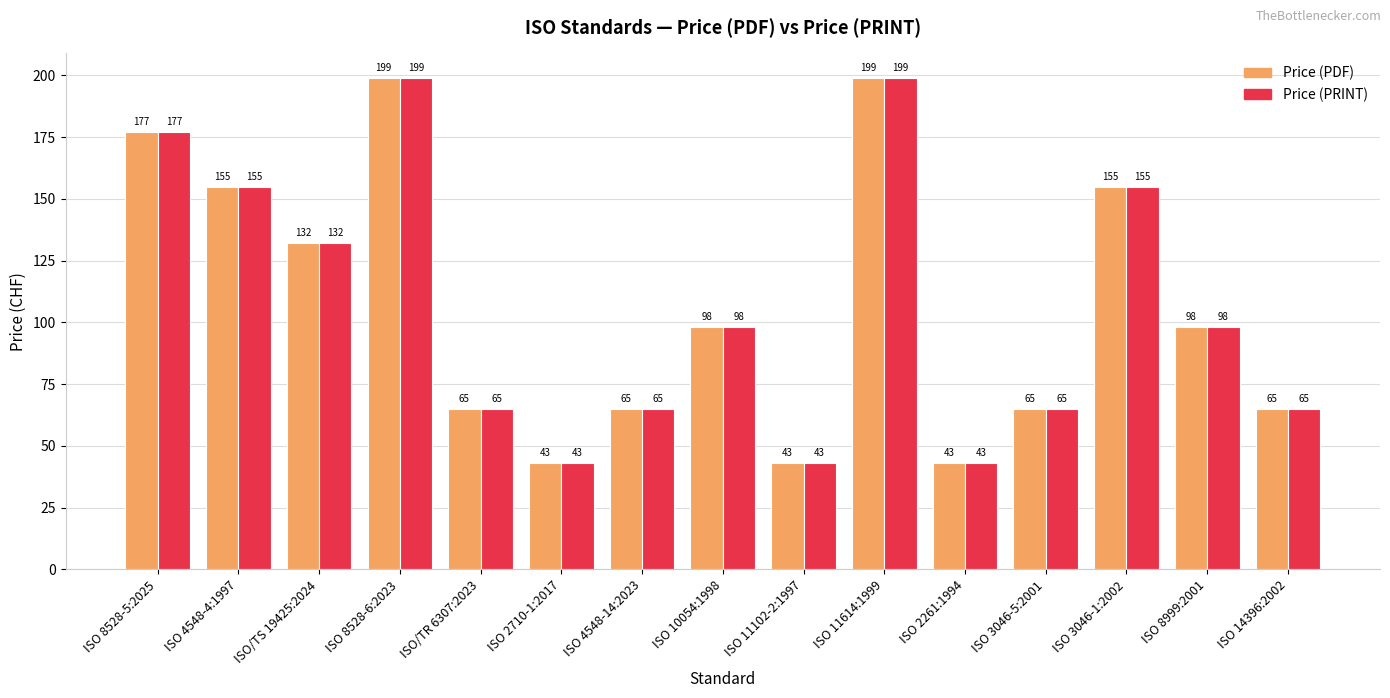

Is the value of Price (PDF) at ISO 4548-4:1997 greater than the value of Price (PRINT) at ISO 8528-6:2023?

No